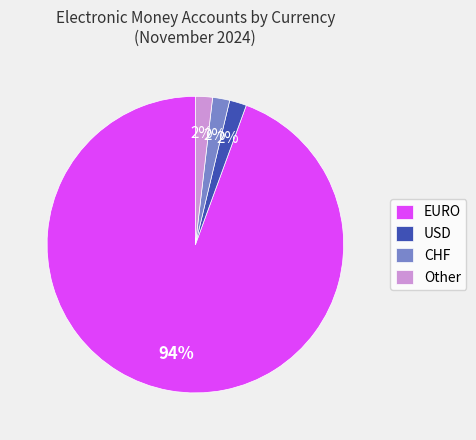

How many slices are in this pie chart?

4